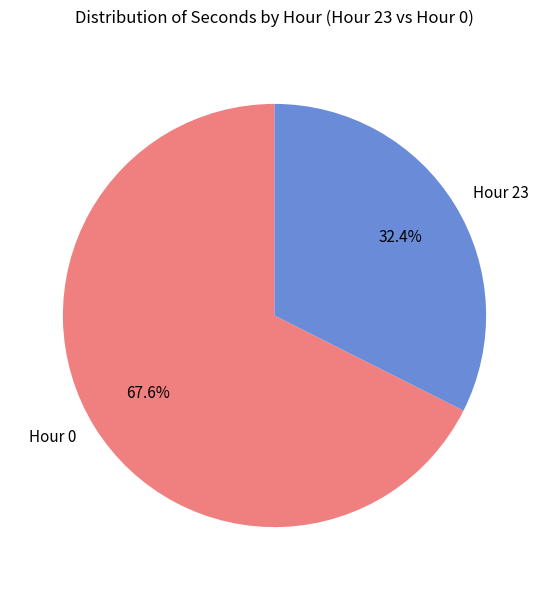

Combined, what portion of the pie is Hour 0 and Hour 23?

100.0%